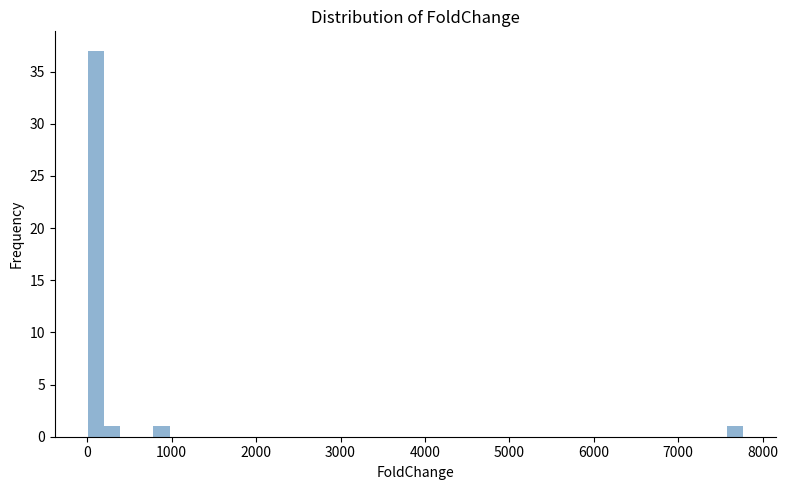

Around what value on the x-axis is the tallest bar? Give the approximate position of its centre, as read against the axis.

100